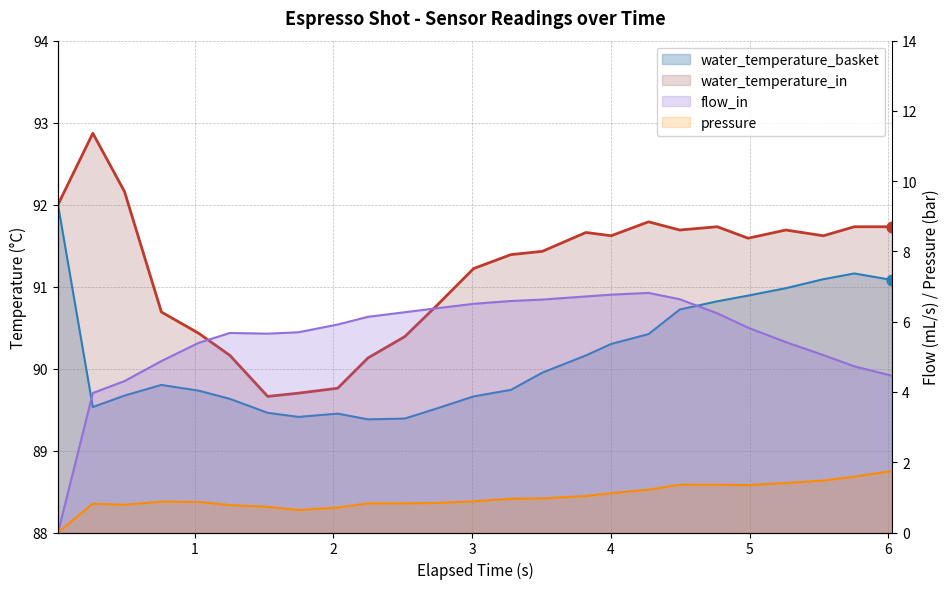

What is the total value across all series at 1?

187.2